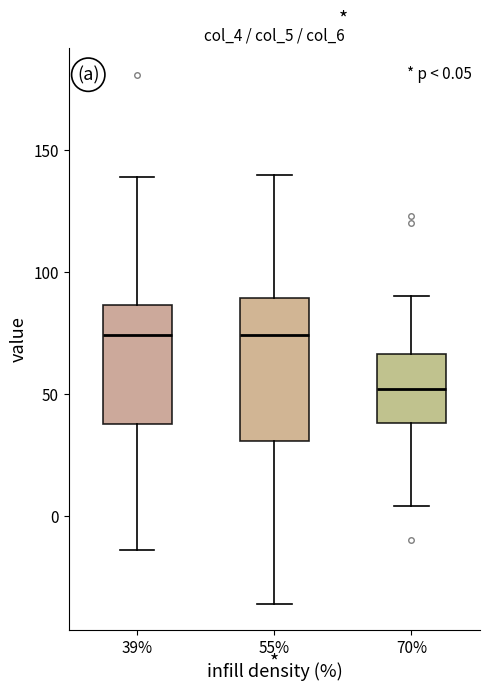

Which box is the tallest, from its lower edge to its upper edge?

55%